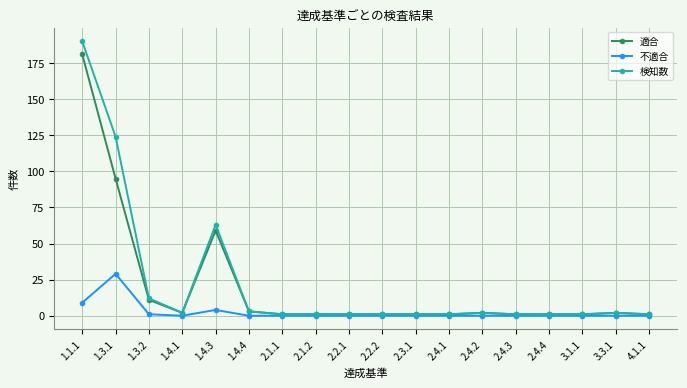

Rank the series by their maximum value, from lowest to highest.

不適合, 適合, 検知数